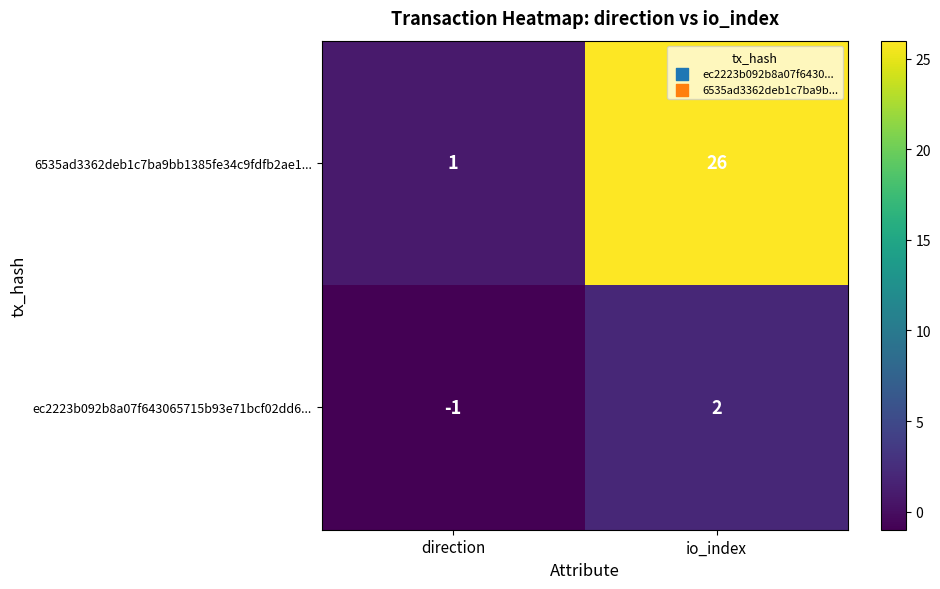

What is the total value across all series at io_index?

28